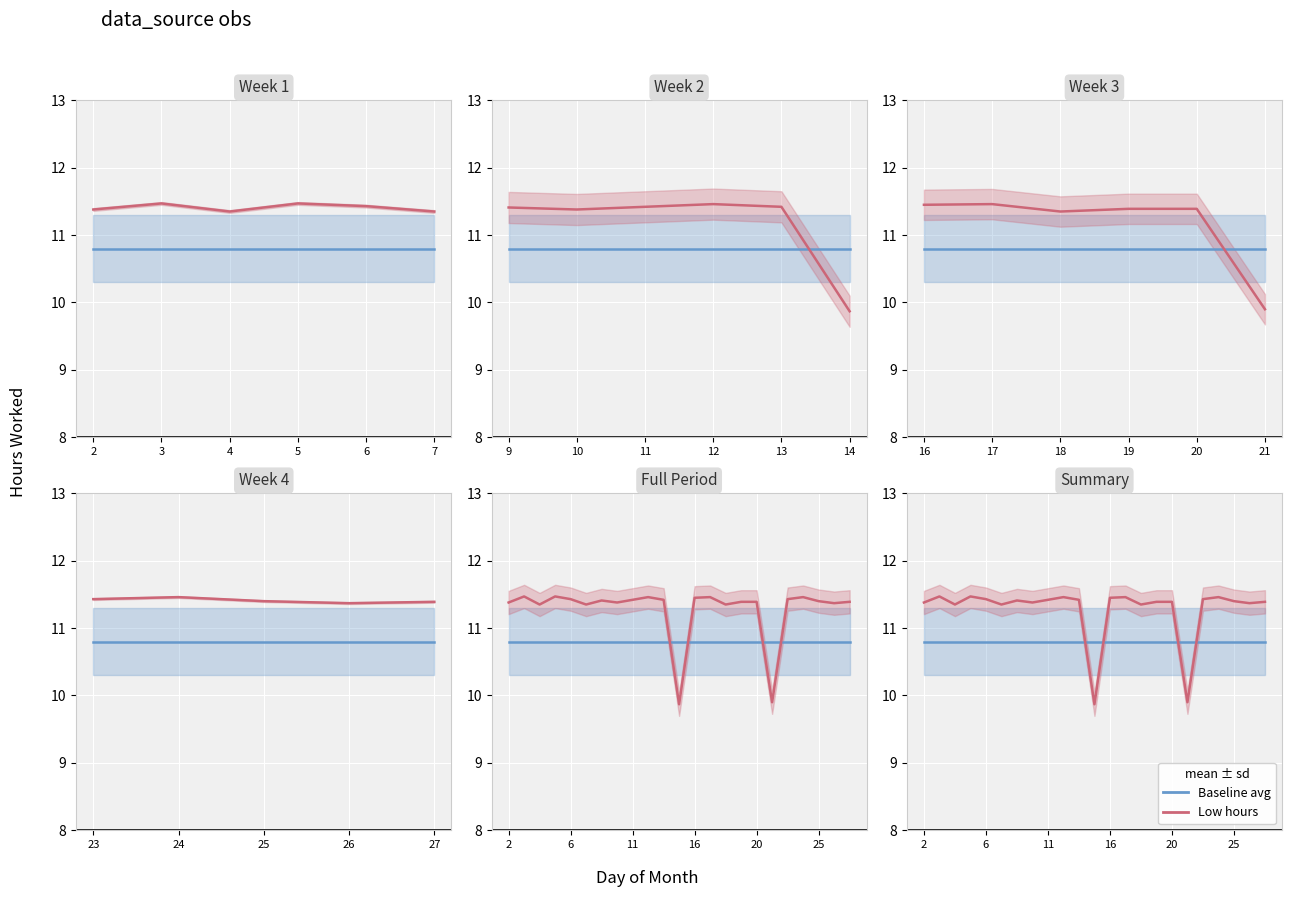

Which series has the largest range (max minus min)?

Low hours